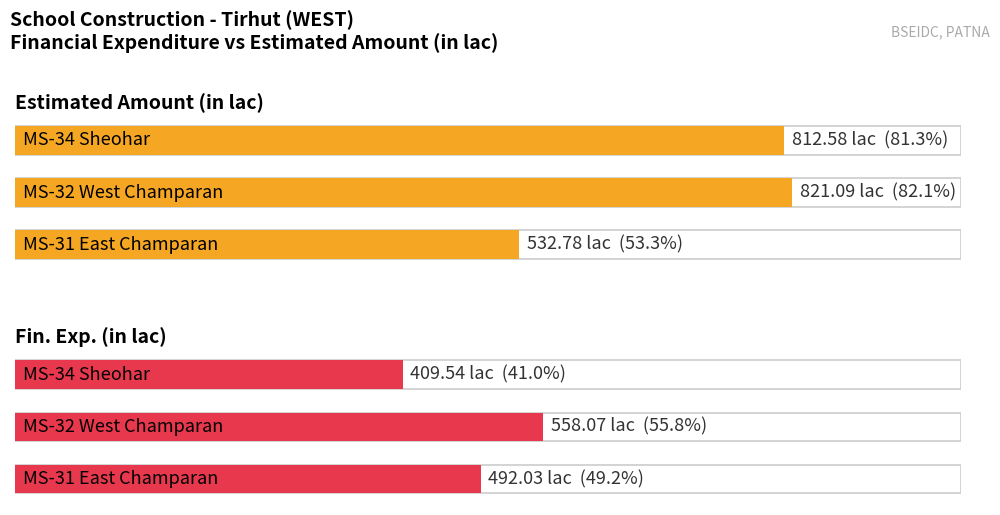

Reading left to right, extract all data points from this chart.

Fin. Exp. (in lac): 492.0	558.1	409.5
Estimated Amount (in lac): 532.8	821.1	812.6